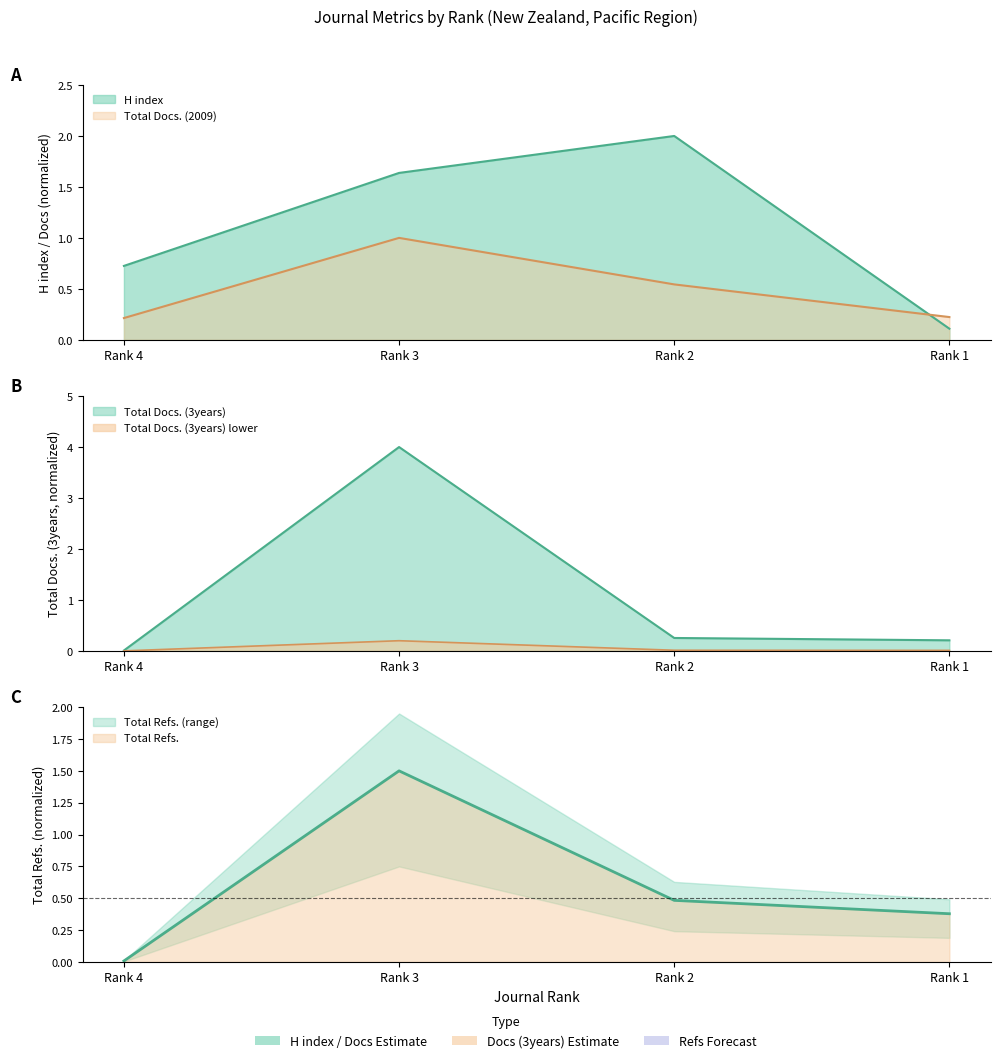

True or false: Total Refs. has a value of 2.1 at Rank 3.

False